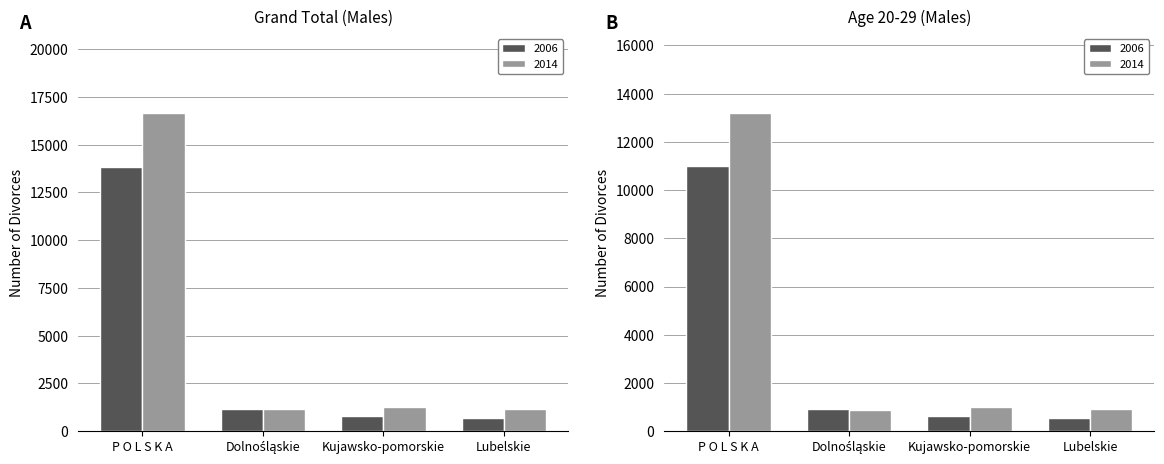

The 2006 Grand Total series shows 690 at Lubelskie. True or false?

True